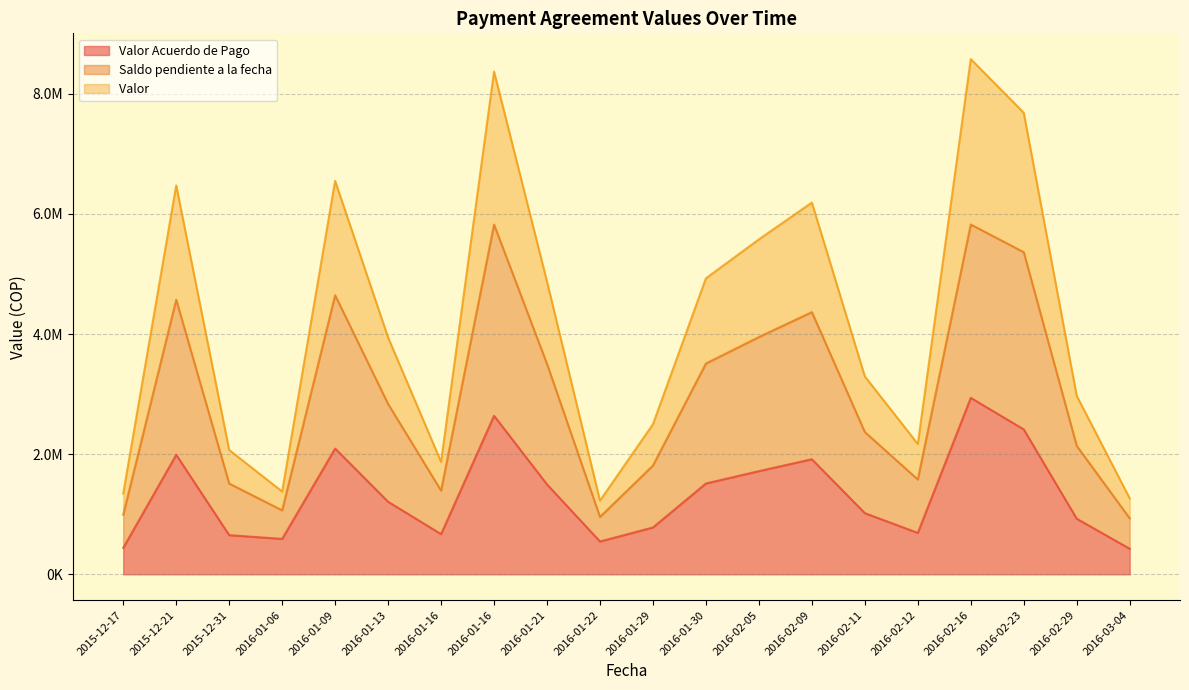

Which series has the largest range (max minus min)?

Valor 